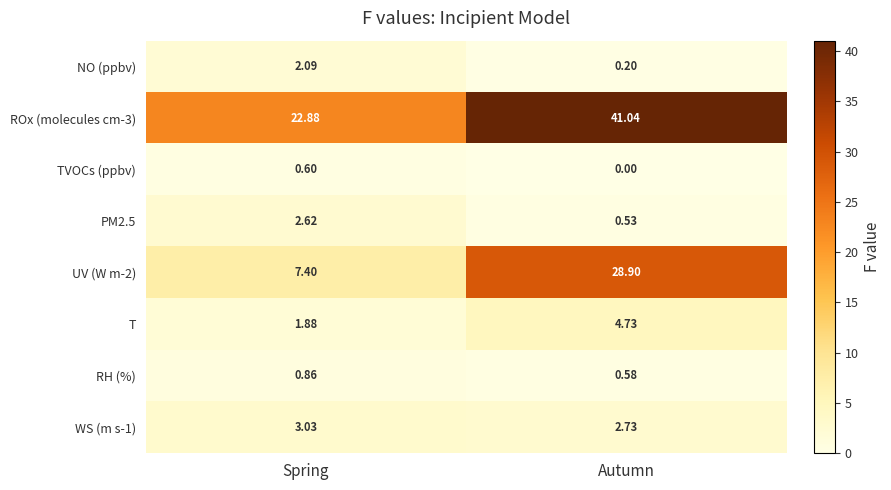

How many data points in WS (m s-1) are above 3?

1